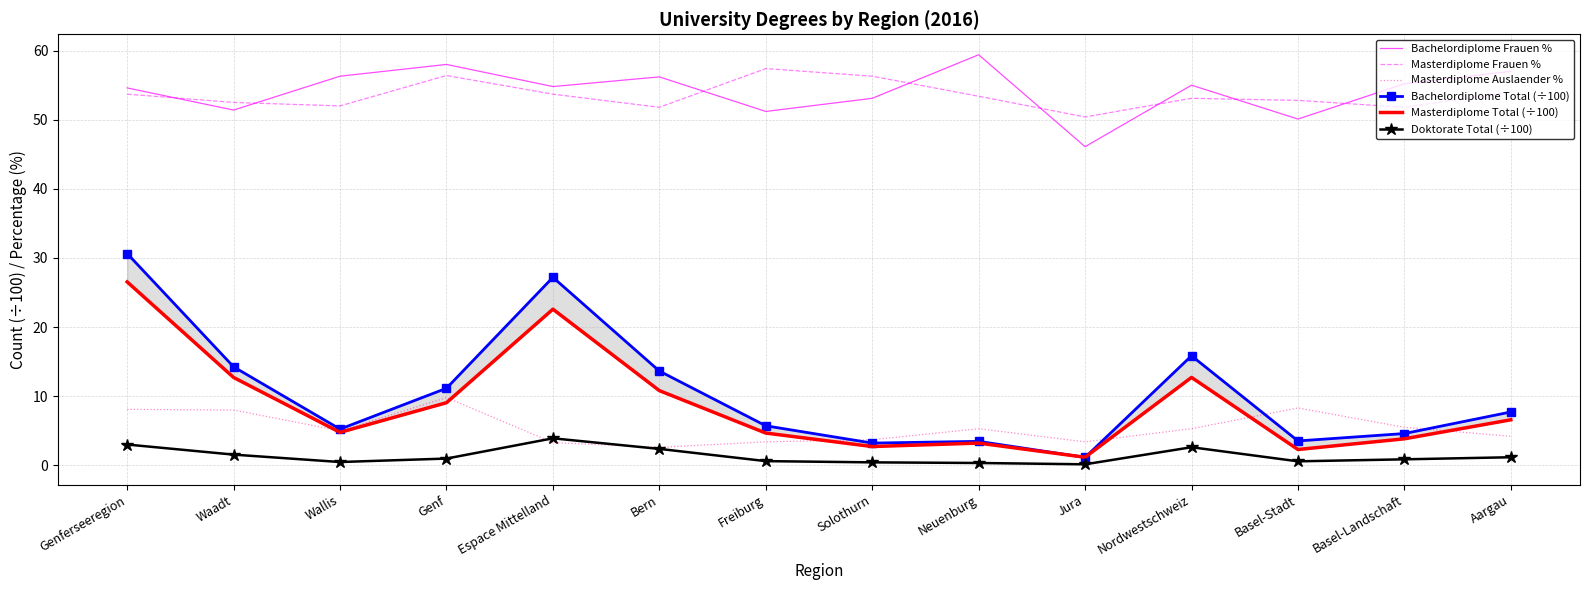

At how many categories does at least one series exceed 41?

14